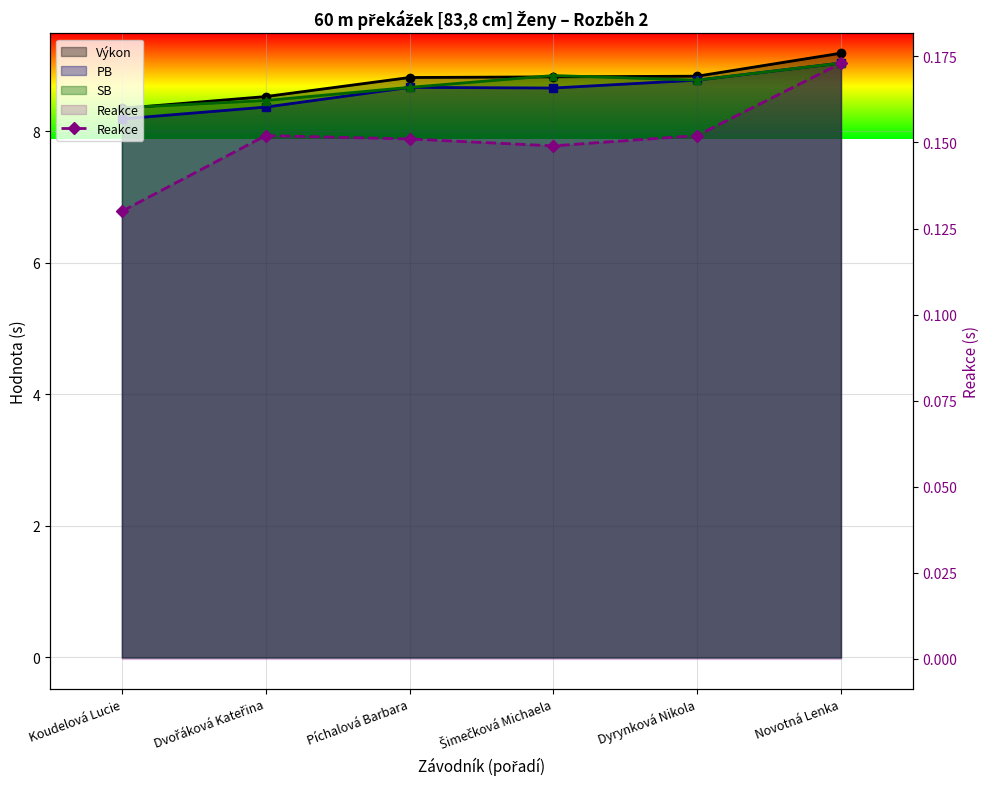

What is the difference between the PB values at Koudelová Lucie and Dyrynková Nikola?

0.6